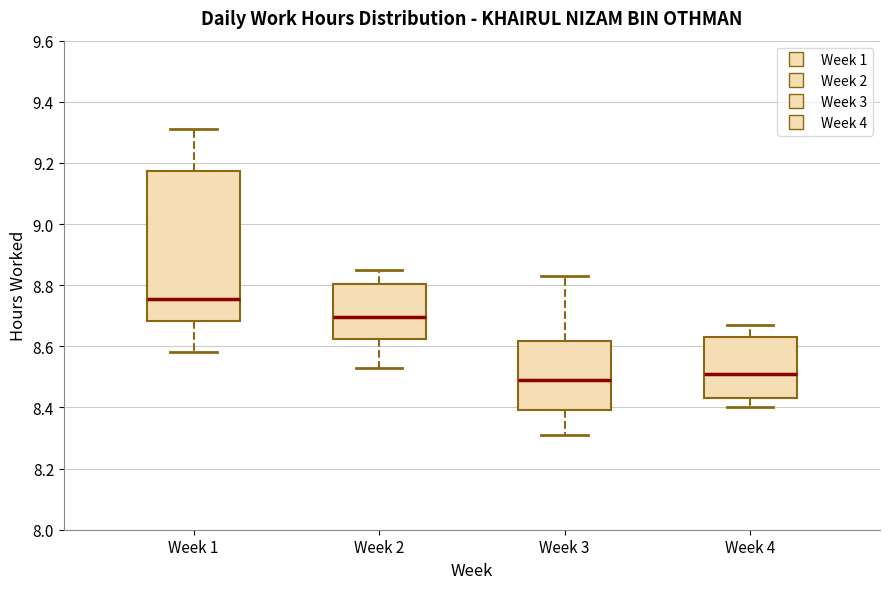

Reading left to right, transcribe this box plot: for each box, give where its median line is, the range the box spans, and where its two whiskers end, as read against the y-axis. The values are not printed on the chart, so give them approximately, as read against the axis.

Week 1: median 8.76, box 8.68 to 9.18, whiskers 8.58 to 9.32
Week 2: median 8.70, box 8.62 to 8.80, whiskers 8.54 to 8.86
Week 3: median 8.50, box 8.40 to 8.62, whiskers 8.32 to 8.84
Week 4: median 8.52, box 8.44 to 8.64, whiskers 8.40 to 8.68